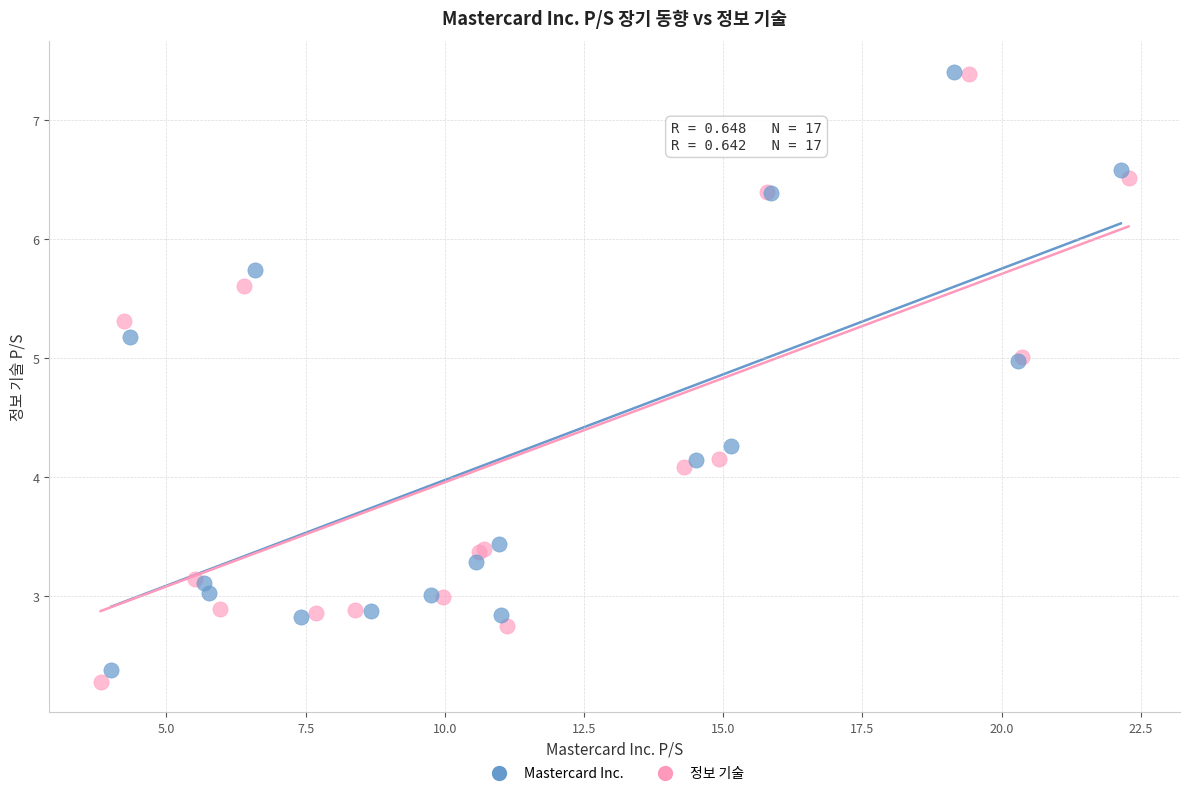

Which series contains the lowest Y value?

정보 기술